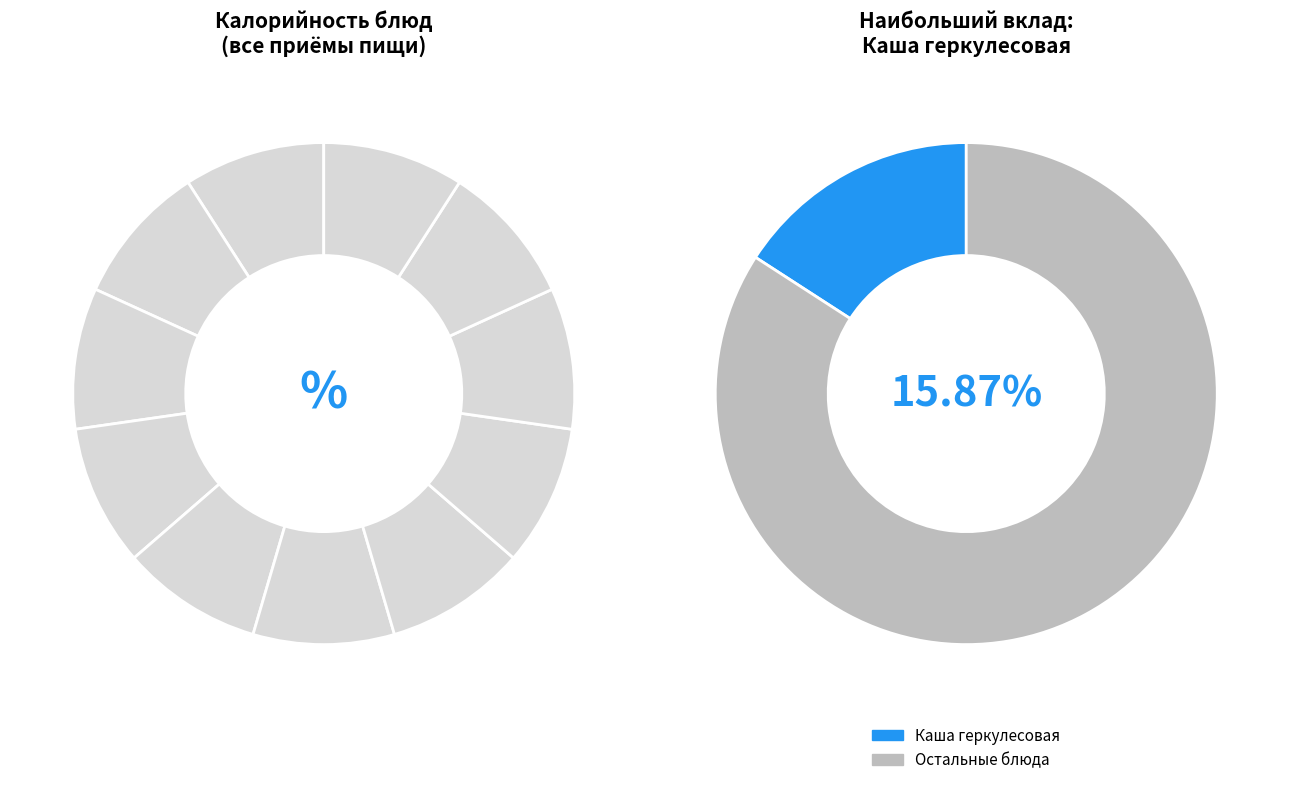

Is it true that Котлета Пожарская is 5% of the pie?

False